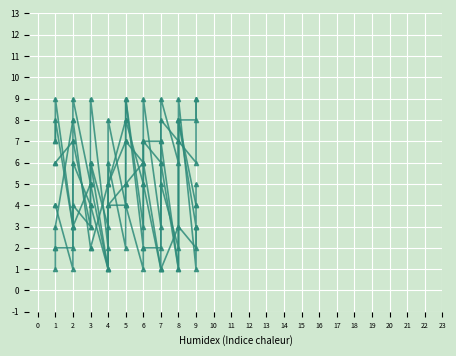

What is the average value of the col_2 series?

5